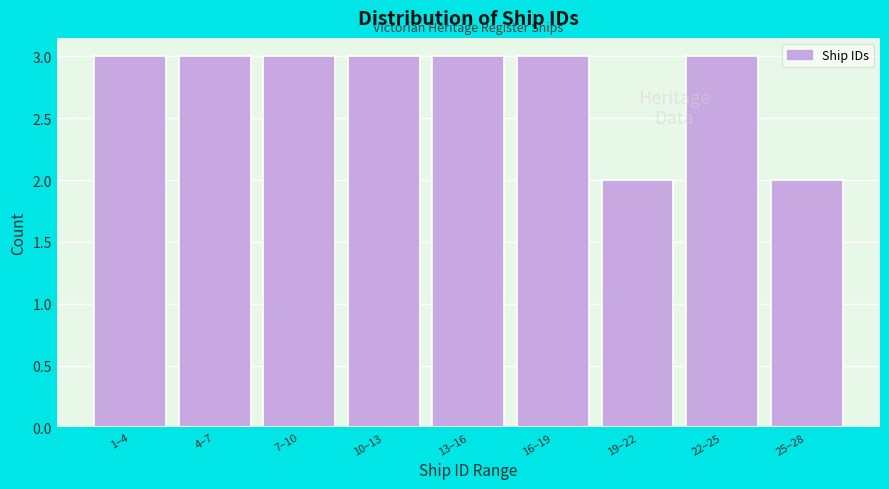

Reading left to right, extract all data points from this chart.

1–4=3	4–7=3	7–10=3	10–13=3	13–16=3	16–19=3	19–22=2	22–25=3	25–28=2